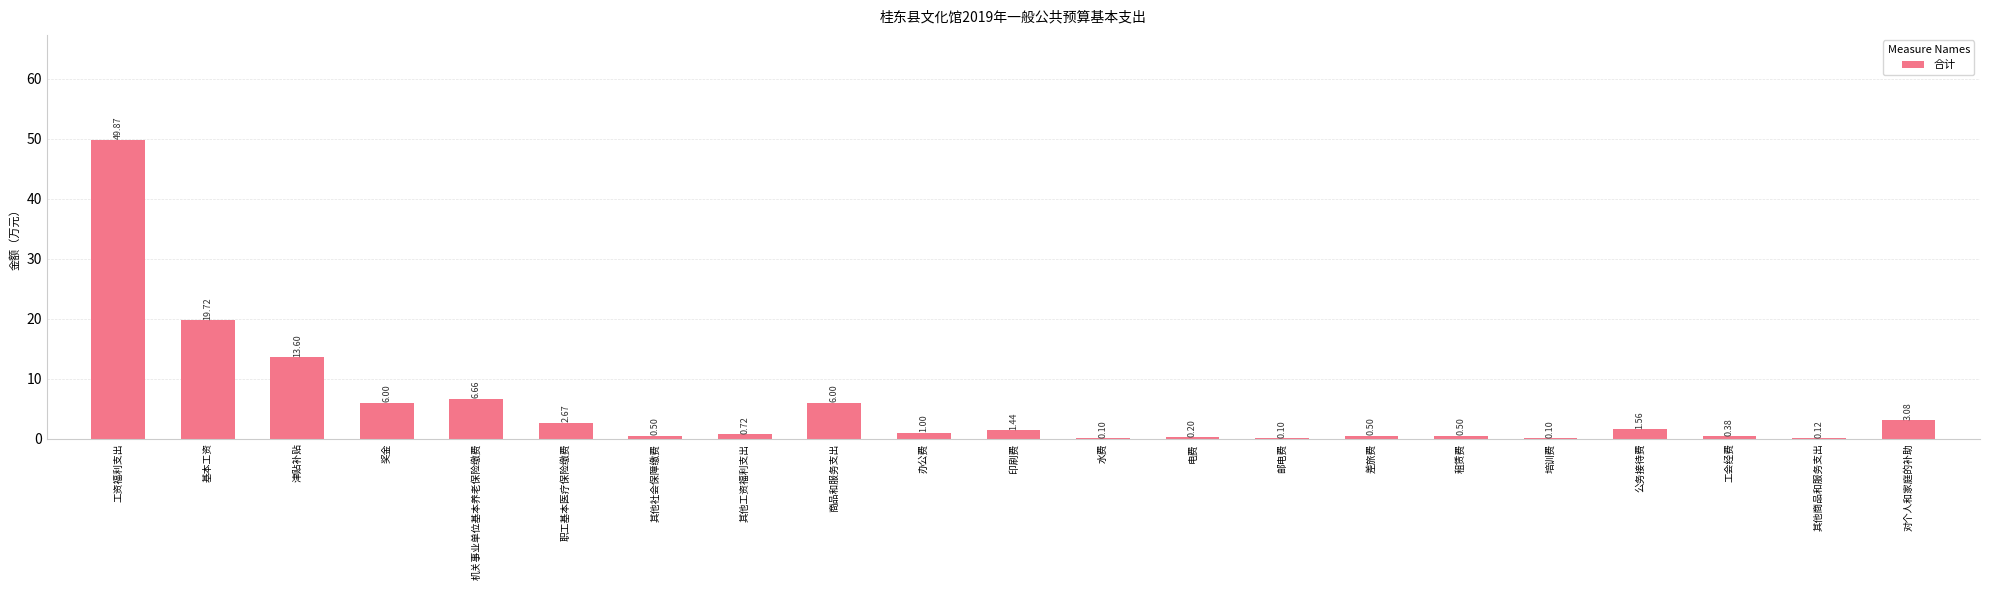

True or false: the data shows 2.3 at 商品和服务支出.

False